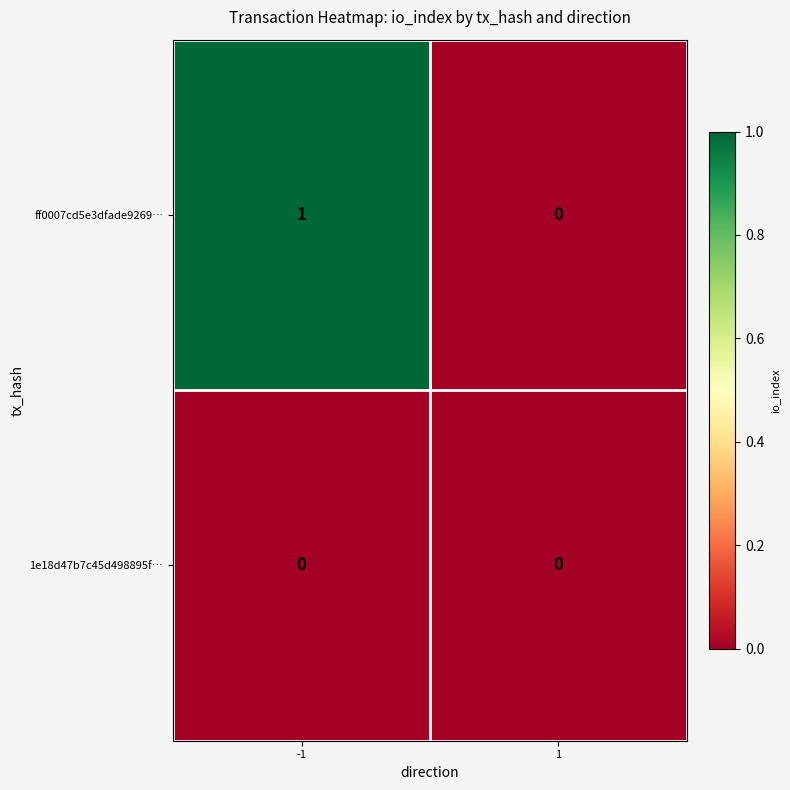

Which series has the largest total across all categories?

ff0007cd5e3dfade9269…